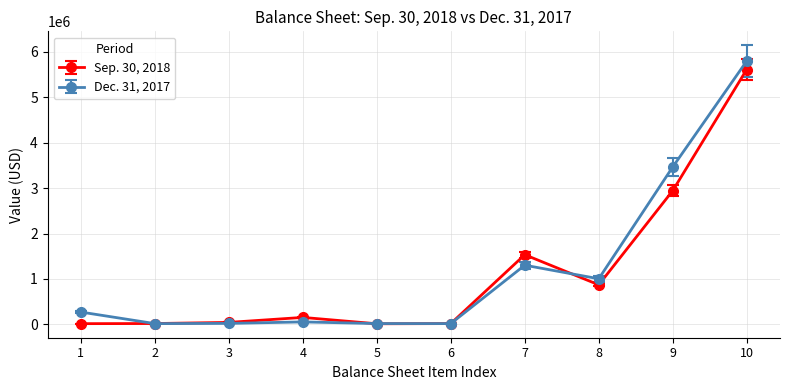

True or false: Dec. 31, 2017 has more than 0 interior local peaks.

True